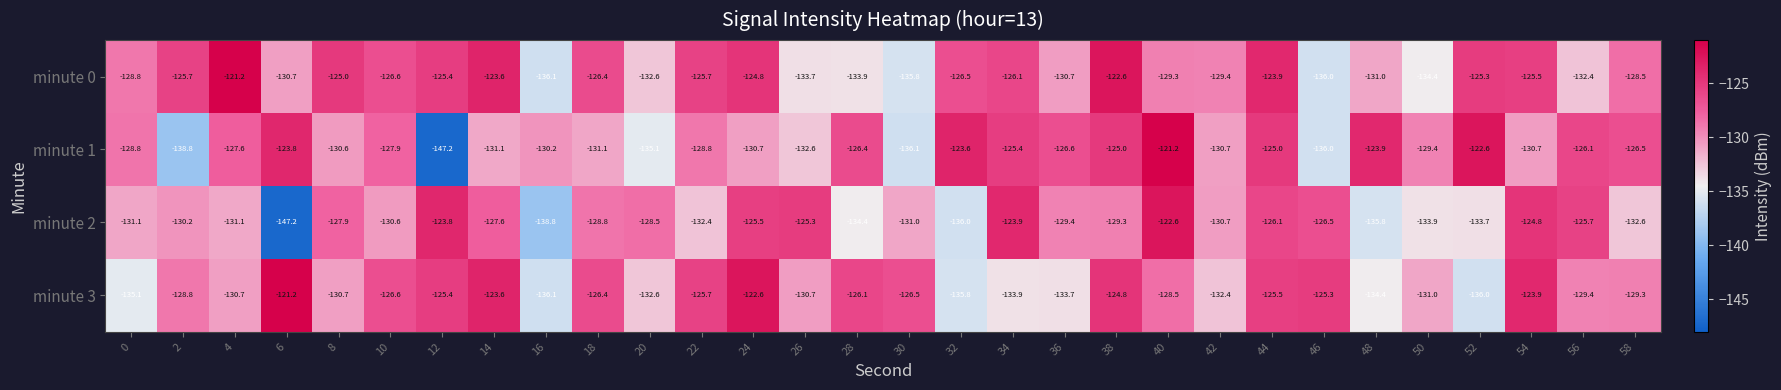

At which label does minute 3 reach its minimum?

16